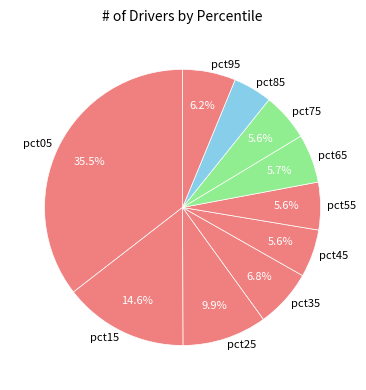

What percentage do pct45 and pct55 together represent?

11.2%